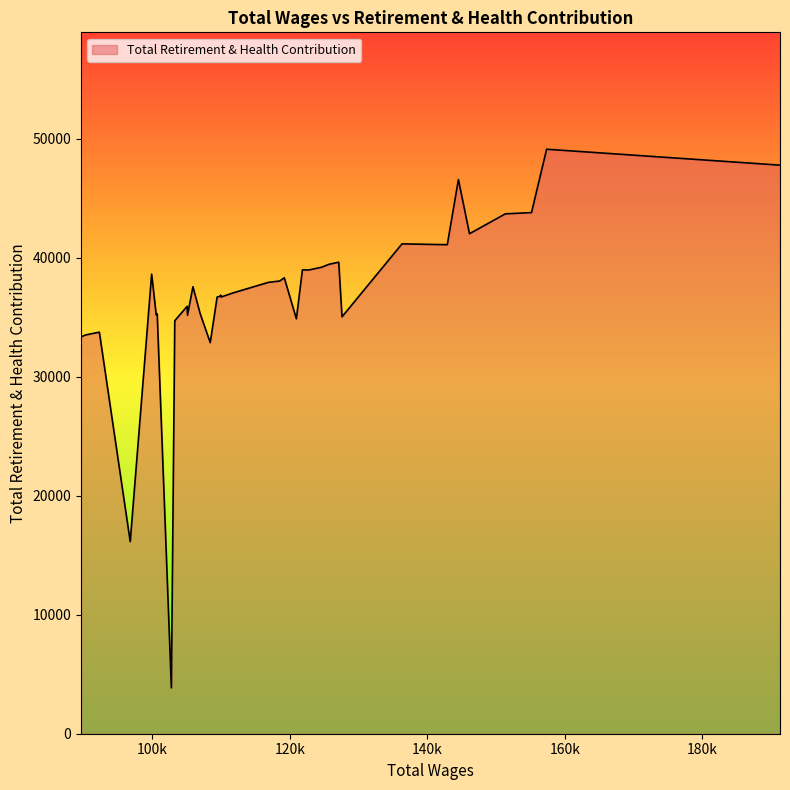

True or false: there are more than 2 points higher than both neighbors.

True